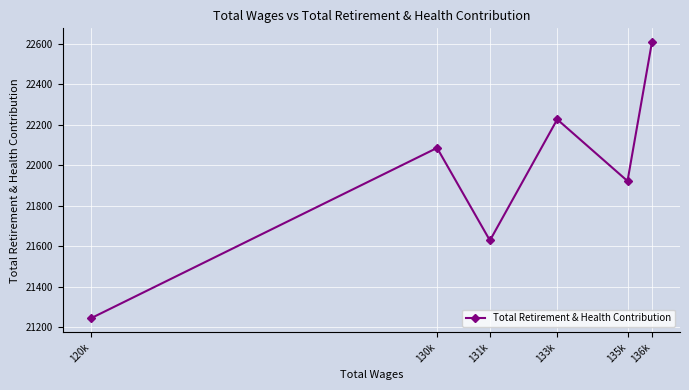

How many points are higher than both their immediate neighbors (excluding endpoints)?

2